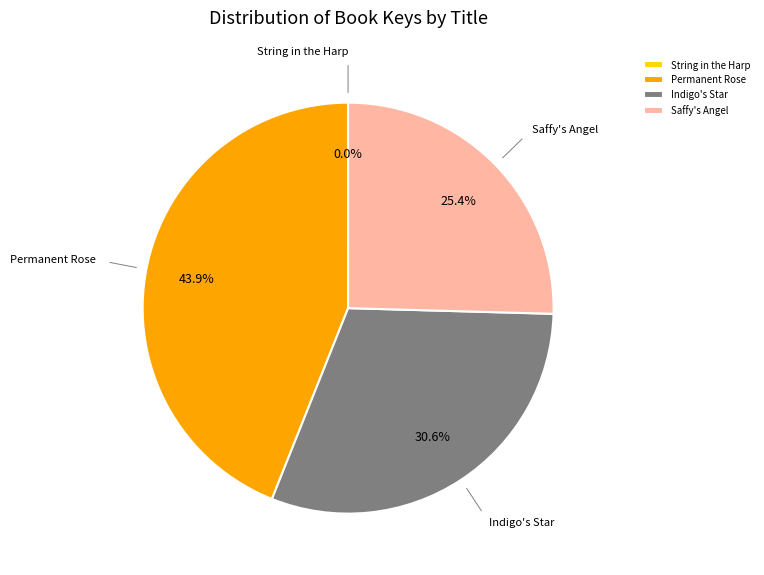

Is there a majority slice in this chart?

No